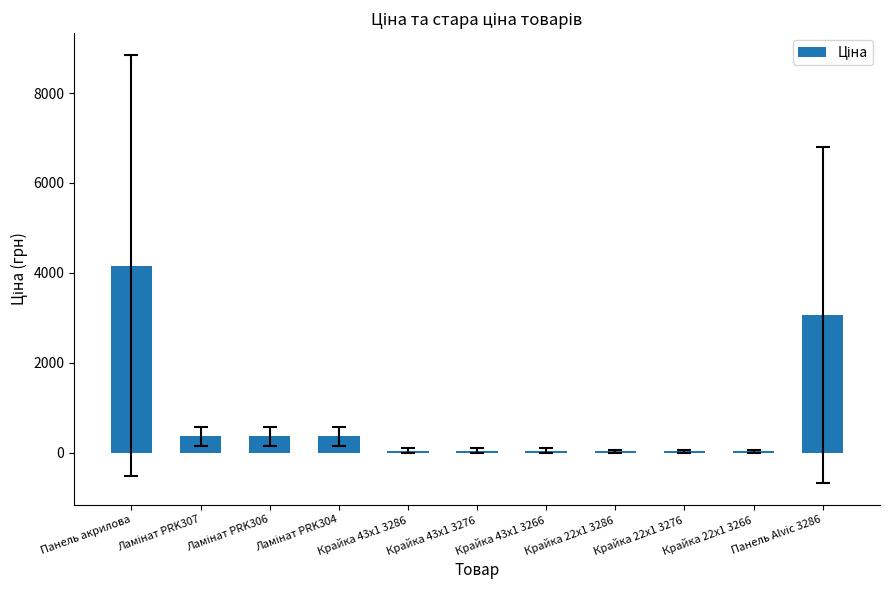

Where is the data nearest to the value 2094?

Панель Alvic 3286